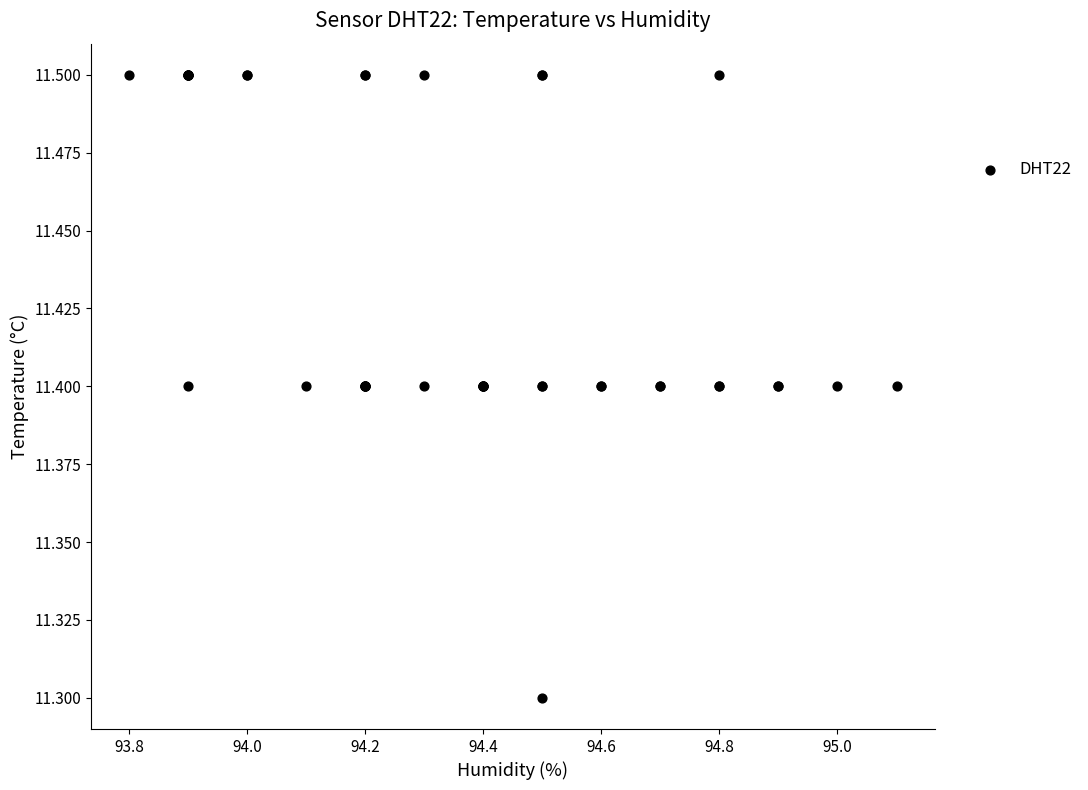

What Y value in the scatter plot is closest to 11?

11.3